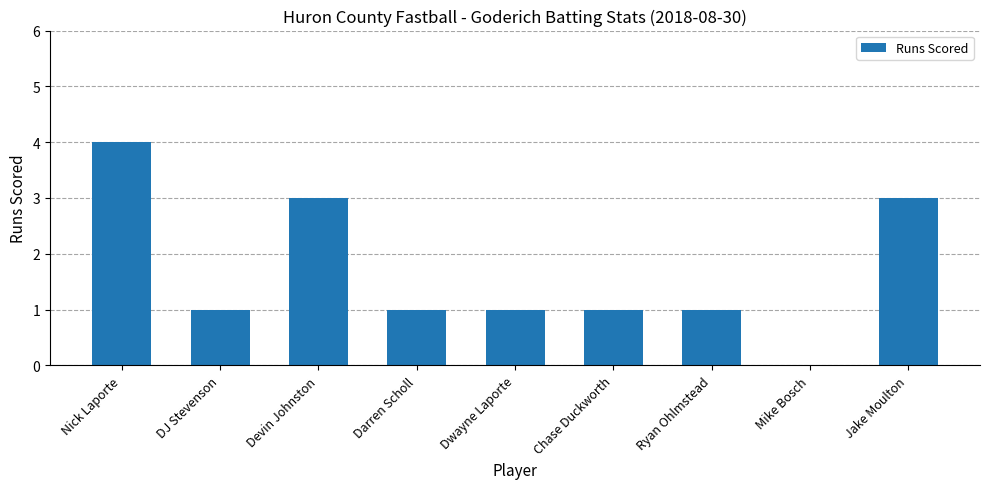

At which category does the chart reach its peak across all series?

Nick Laporte